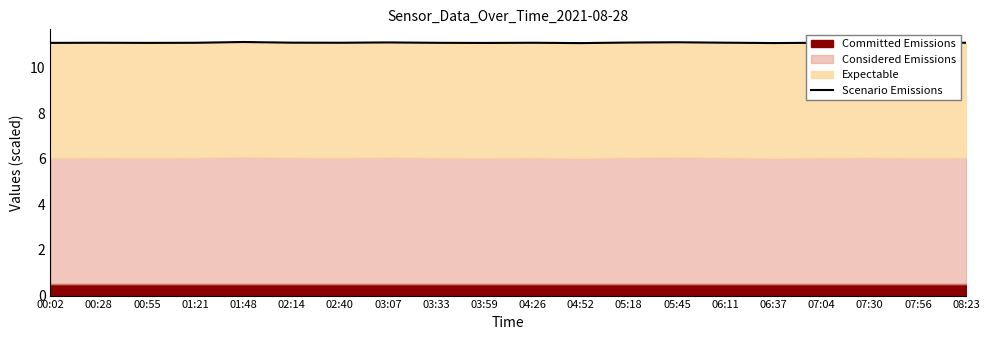

What is the average value?

11.1